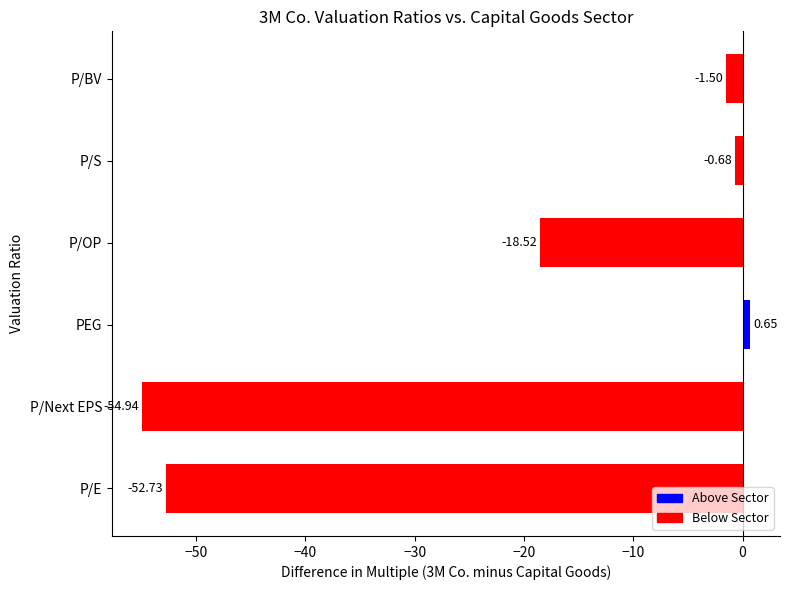

What is the difference between the second highest and minimum values?

54.3